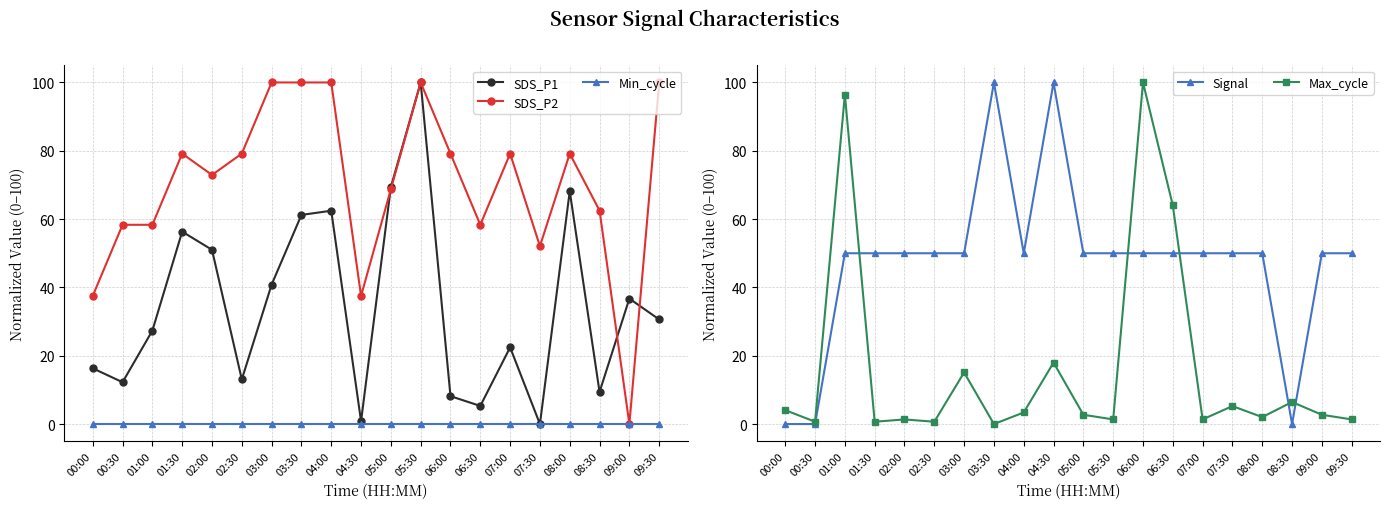

Reading left to right, transcribe all the data shown in this chart.

SDS_P1: 00:00=16.3	00:30=12.2	01:00=27.3	01:30=56.3	02:00=51.0	02:30=13.1	03:00=40.8	03:30=61.2	04:00=62.4	04:30=0.8	05:00=69.4	05:30=100.0	06:00=8.2	06:30=5.3	07:00=22.4	07:30=0.0	08:00=68.2	08:30=9.4	09:00=36.7	09:30=30.6
SDS_P2: 00:00=37.5	00:30=58.3	01:00=58.3	01:30=79.2	02:00=72.9	02:30=79.2	03:00=100.0	03:30=100.0	04:00=100.0	04:30=37.5	05:00=68.8	05:30=100.0	06:00=79.2	06:30=58.3	07:00=79.2	07:30=52.1	08:00=79.2	08:30=62.5	09:00=0.0	09:30=100.0
Min_cycle: 00:00=0.0	00:30=0.0	01:00=0.0	01:30=0.0	02:00=0.0	02:30=0.0	03:00=0.0	03:30=0.0	04:00=0.0	04:30=0.0	05:00=0.0	05:30=0.0	06:00=0.0	06:30=0.0	07:00=0.0	07:30=0.0	08:00=0.0	08:30=0.0	09:00=0.0	09:30=0.0
Signal: 00:00=0.0	00:30=0.0	01:00=50.0	01:30=50.0	02:00=50.0	02:30=50.0	03:00=50.0	03:30=100.0	04:00=50.0	04:30=100.0	05:00=50.0	05:30=50.0	06:00=50.0	06:30=50.0	07:00=50.0	07:30=50.0	08:00=50.0	08:30=0.0	09:00=50.0	09:30=50.0
Max_cycle: 00:00=4.1	00:30=0.7	01:00=96.4	01:30=0.7	02:00=1.4	02:30=0.7	03:00=15.1	03:30=0.0	04:00=3.4	04:30=18.0	05:00=2.7	05:30=1.4	06:00=100.0	06:30=64.0	07:00=1.4	07:30=5.3	08:00=2.0	08:30=6.5	09:00=2.7	09:30=1.4